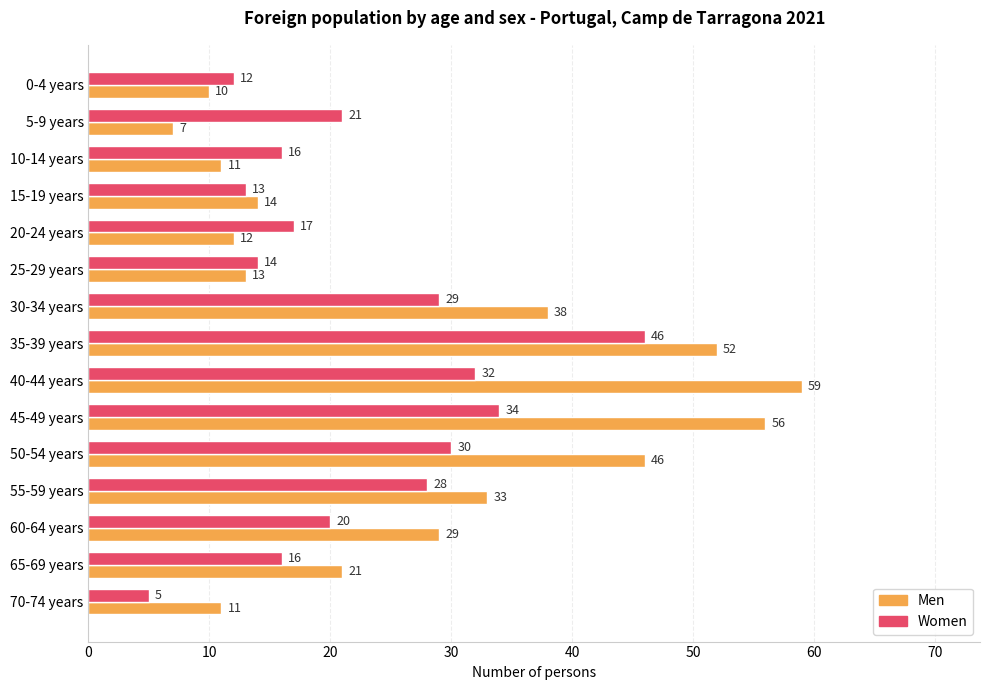

At which label is Women closest to 25?

55-59 years